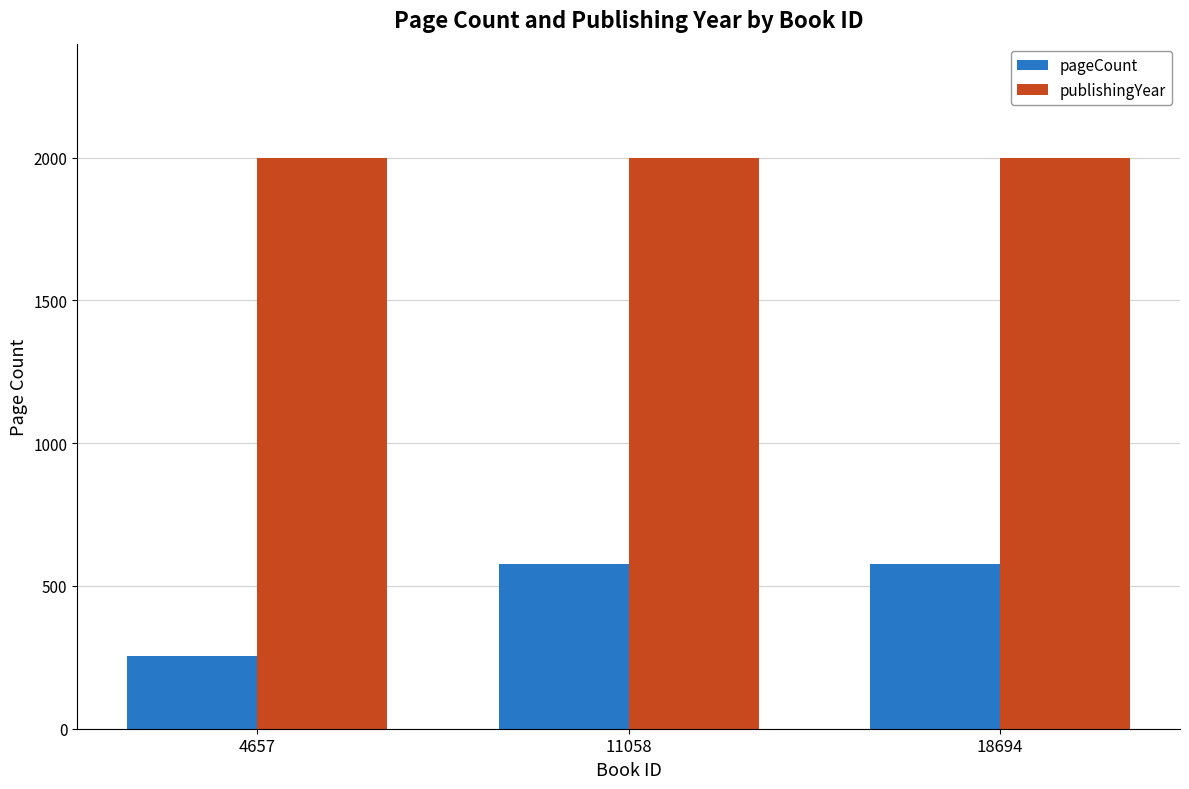

What is the minimum value shown in the chart?

256